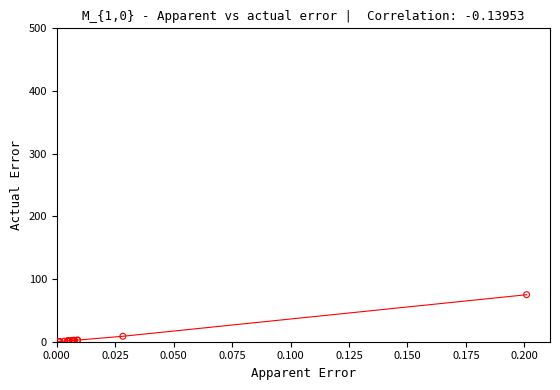

What is the greatest value displayed?

75.0